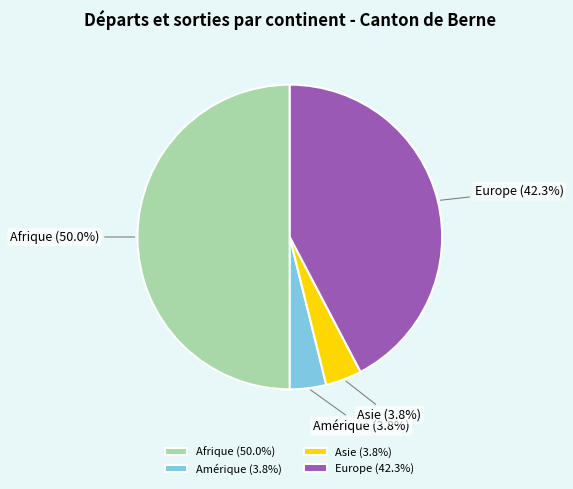

To the nearest percent, what is the average slice percentage?

25%